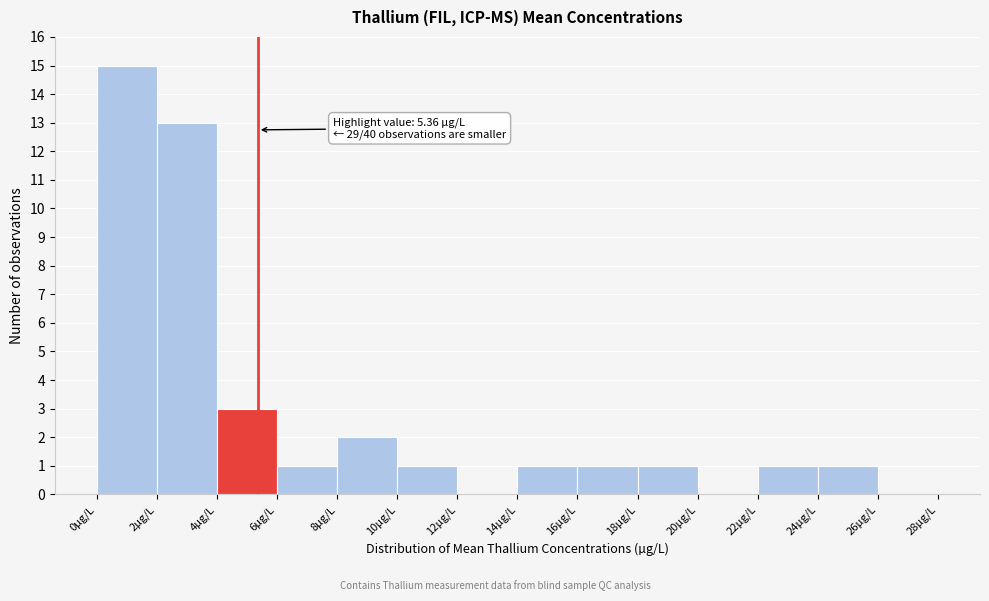

Which range on the x-axis has the tallest bar?

0 to 2